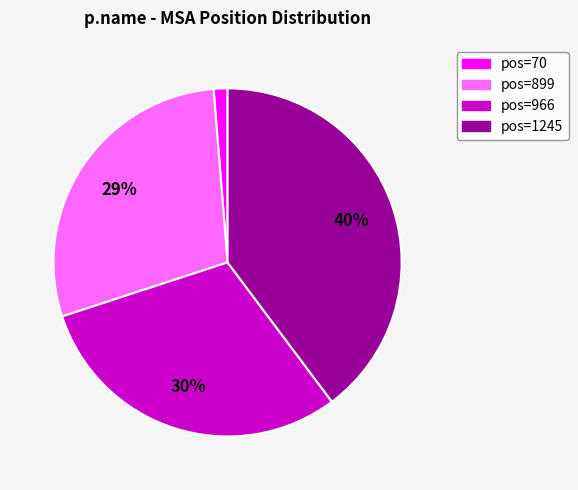

To the nearest percent, what is the average slice percentage?

25%